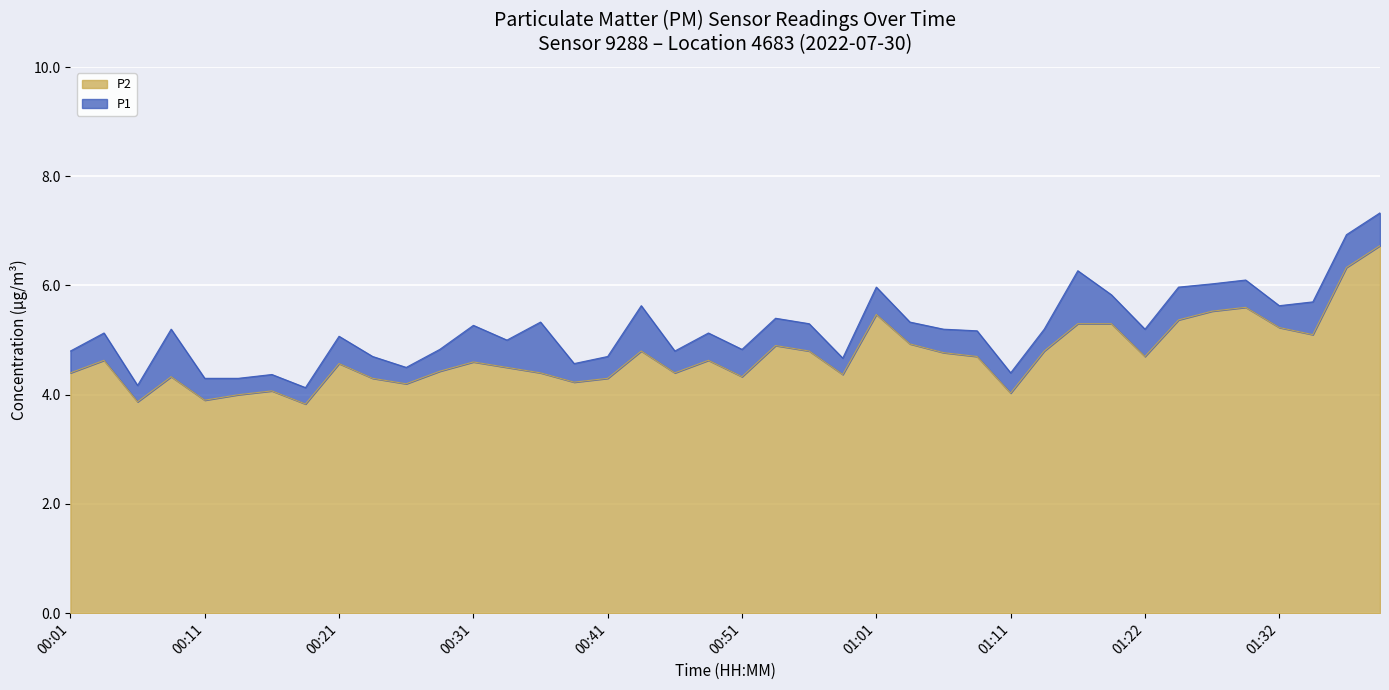

Is it true that P2 equals 7.1 at 00:24?

False